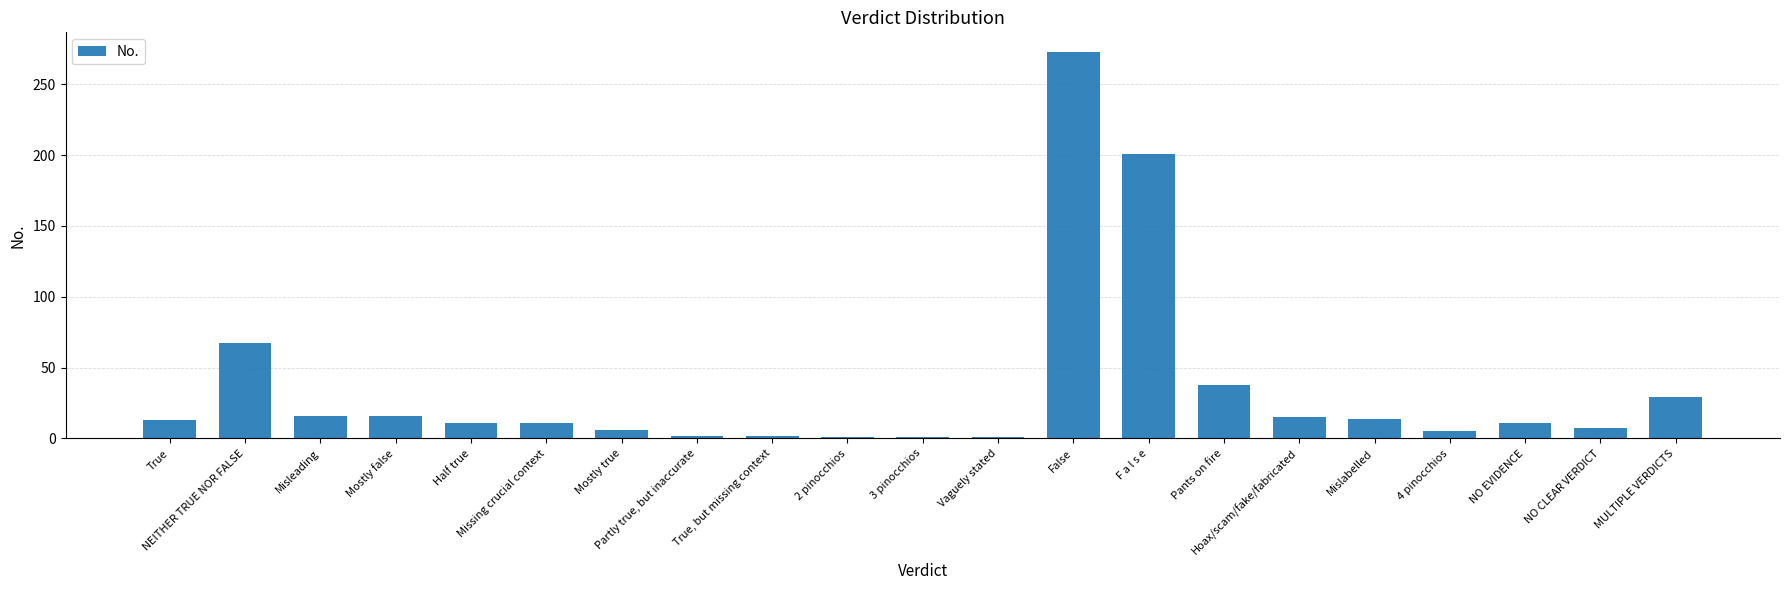

Read the value at Misleading.

16